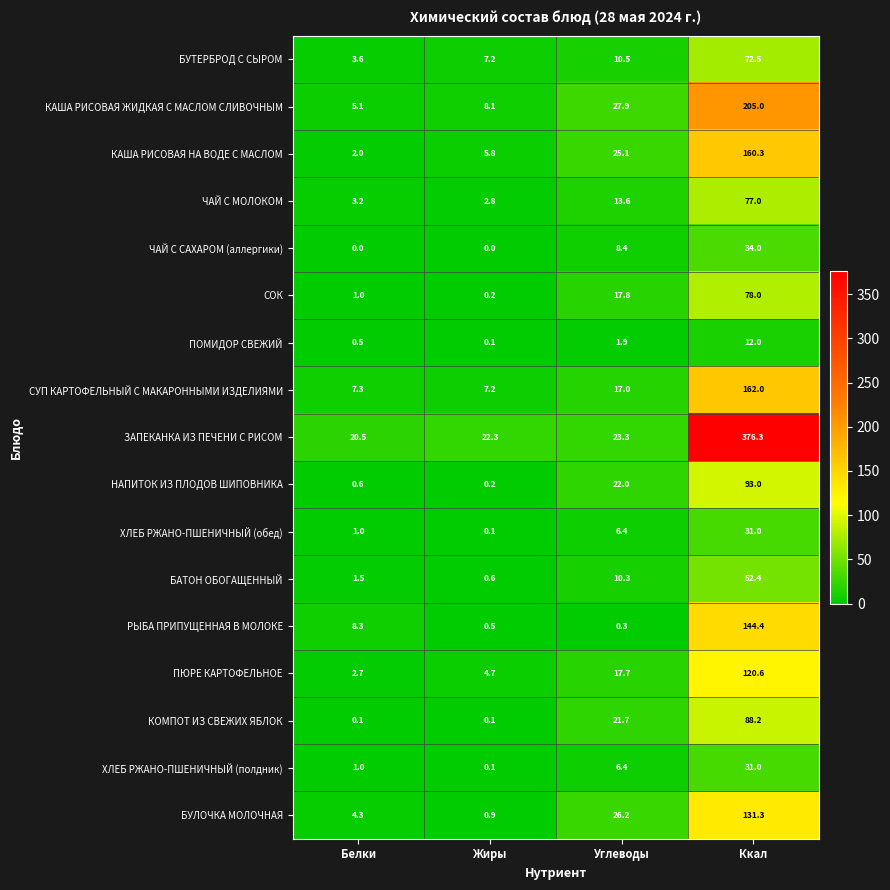

True or false: КАША РИСОВАЯ НА ВОДЕ С МАСЛОМ has a value of 0.8 at Белки.

False